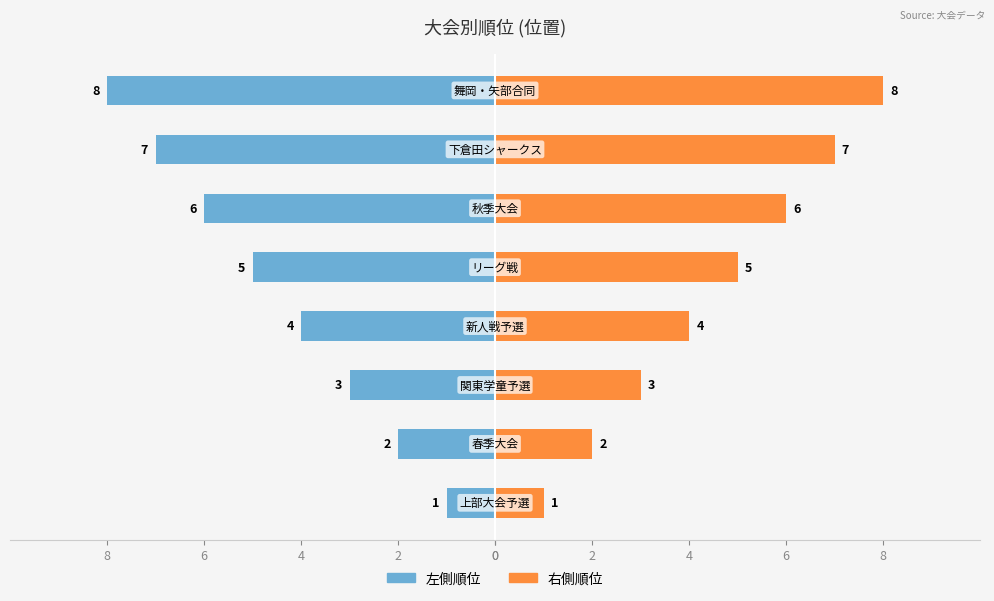

Rank the series at 6 from highest to lowest value.

右側順位, 左側順位